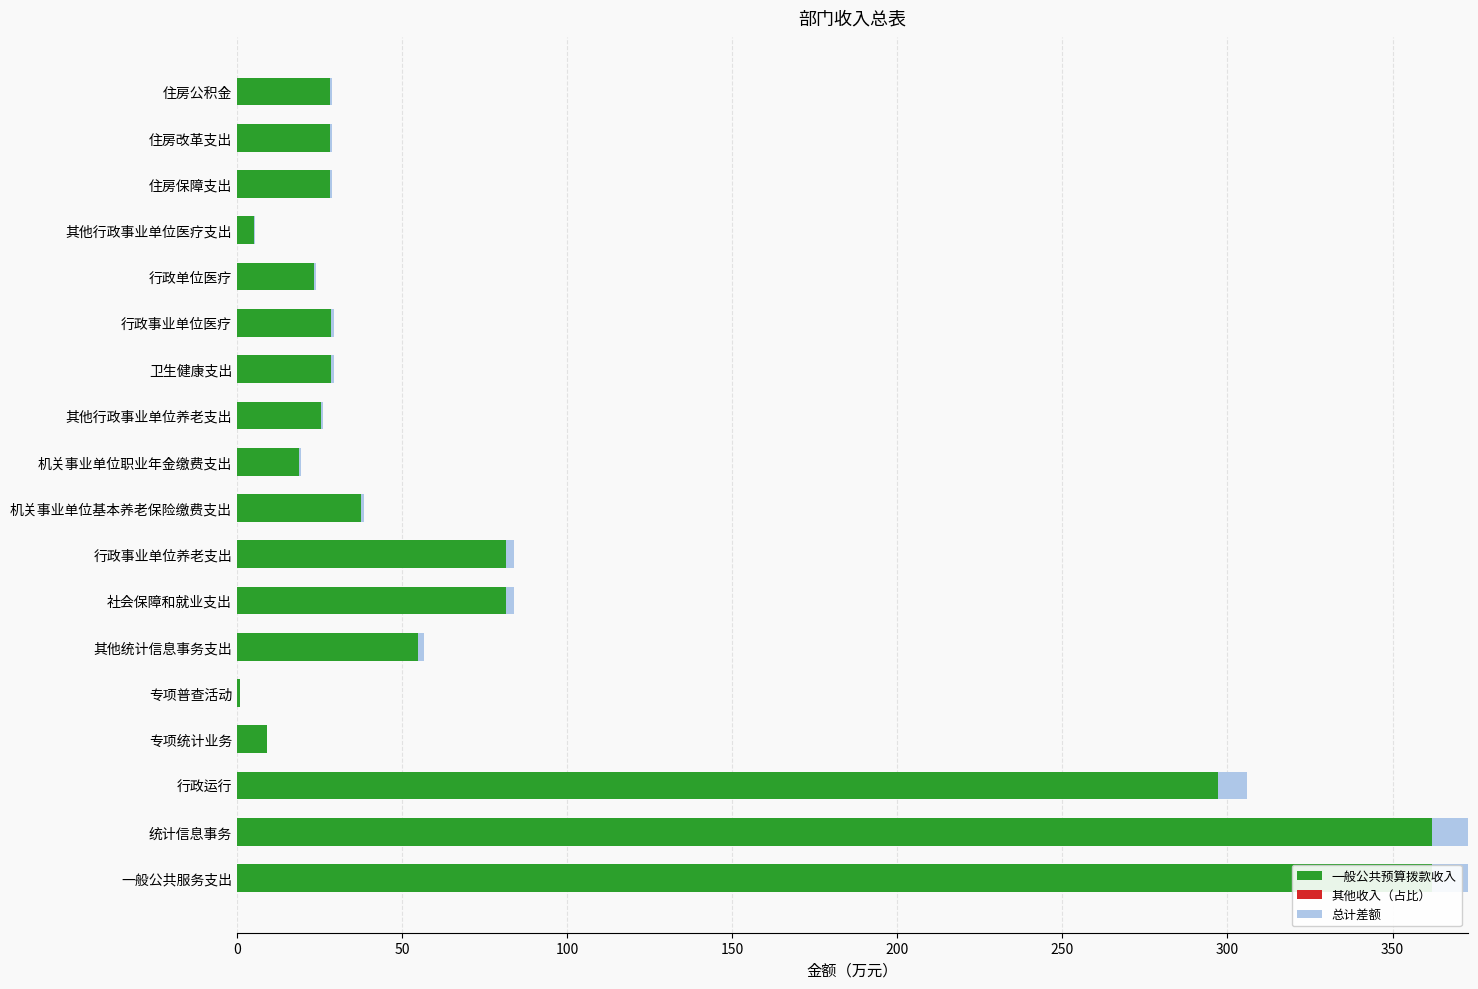

True or false: 其他收入（占比） has a value of 0.8 at 其他行政事业单位养老支出.

True